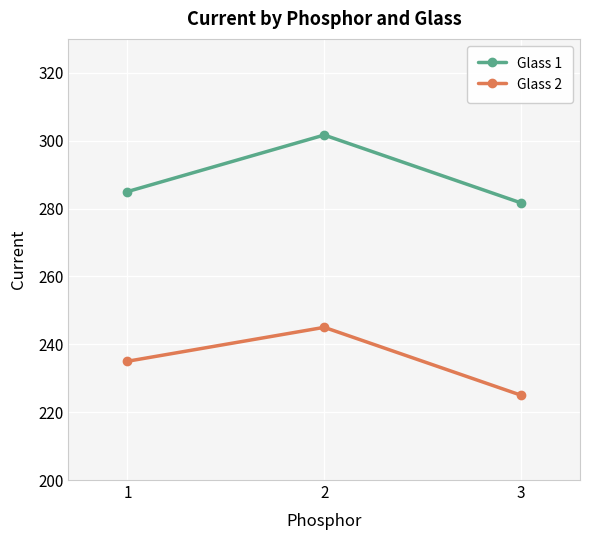

How many lines are shown in the chart?

2